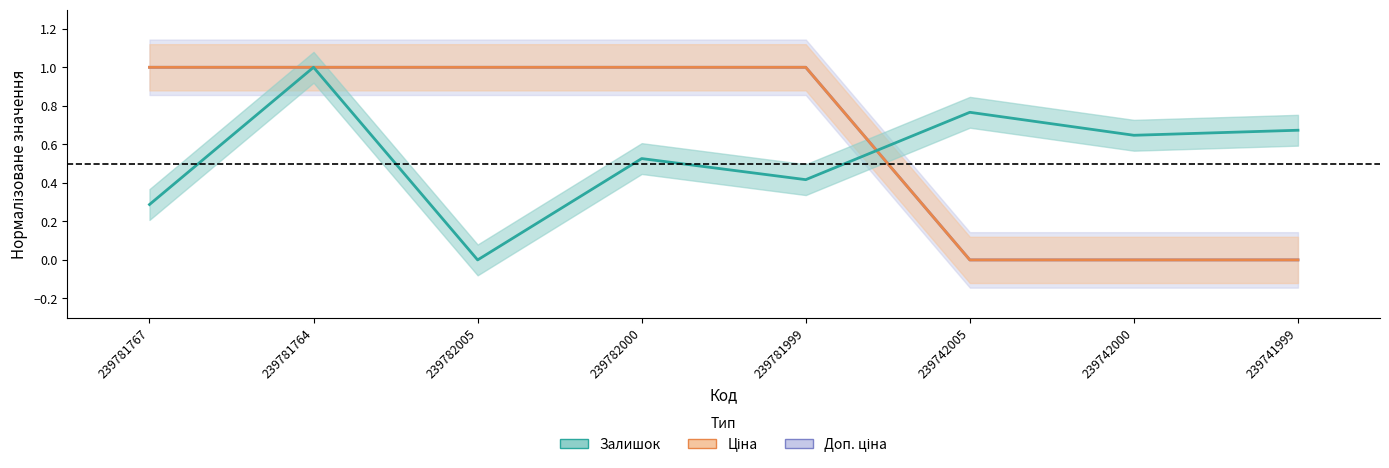

Rank the categories by Ціна value from lowest to highest.

239742005, 239742000, 239741999, 239781767, 239781764, 239782005, 239782000, 239781999